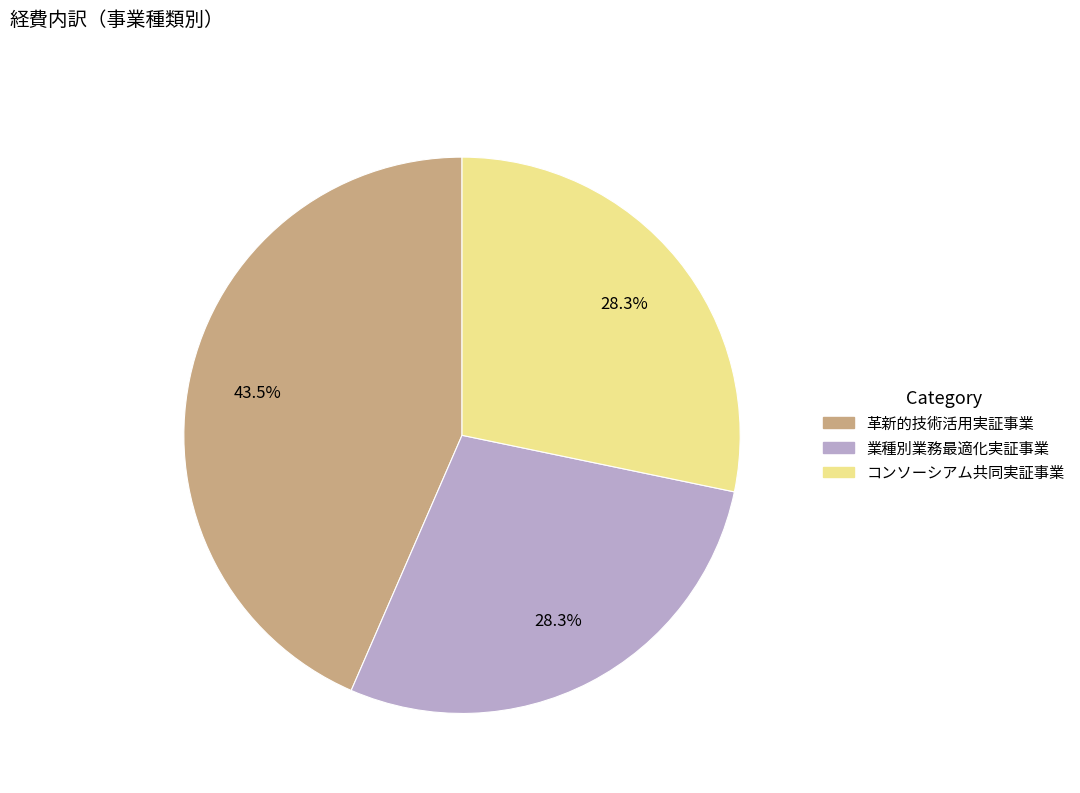

Is the sum of 業種別業務最適化実証事業 and コンソーシアム共同実証事業 greater than half?

Yes